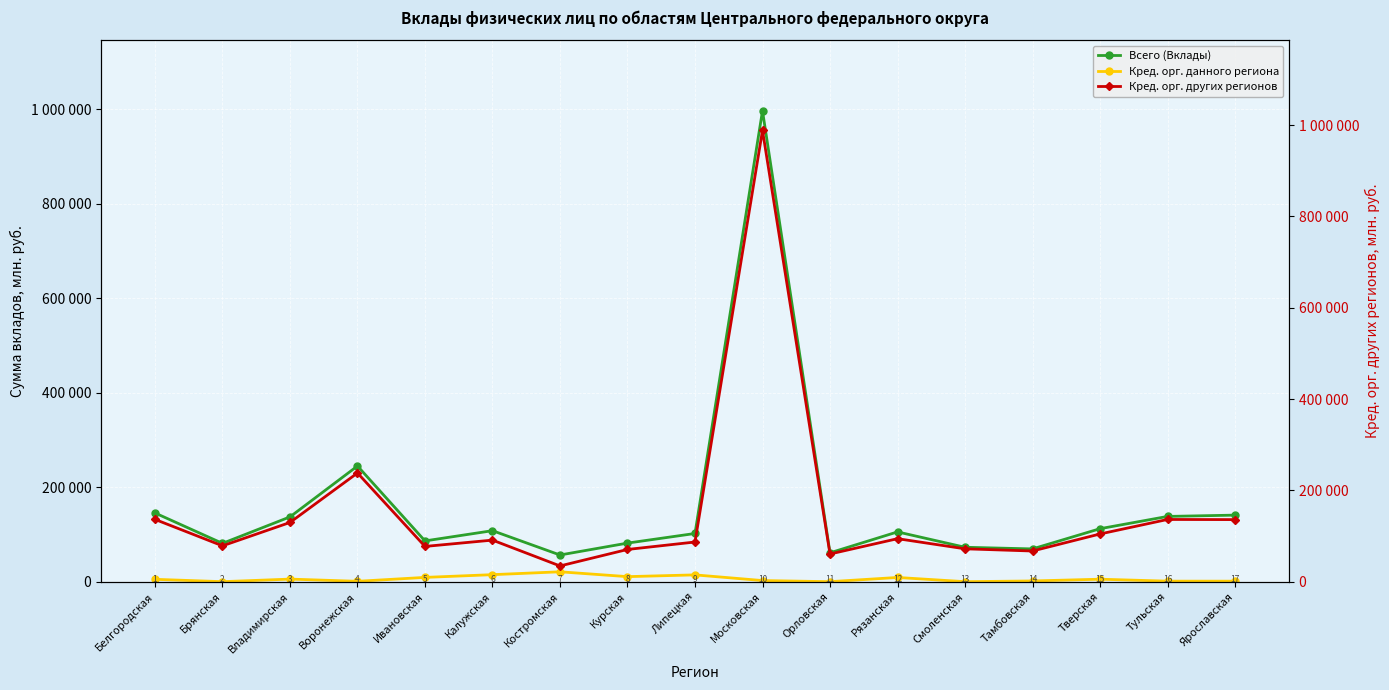

Rank the series at Белгородская from lowest to highest value.

Кред. орг. данного региона, Кред. орг. других регионов, Всего (Вклады)